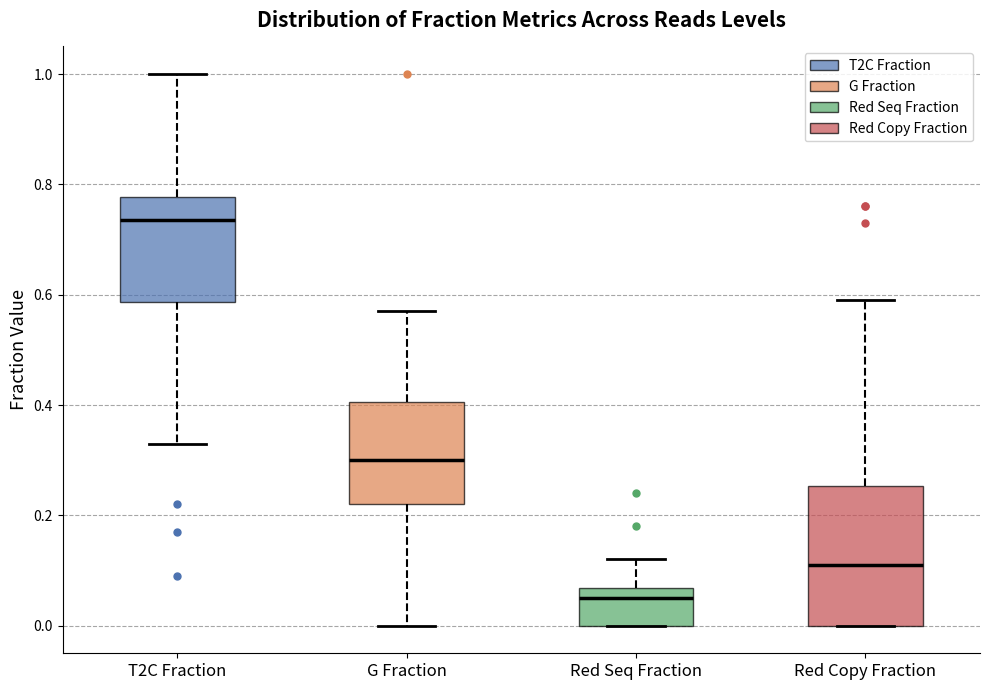

Reading left to right, read every box against the y-axis: the position of its median line, the range the box covers, and the ends of its whiskers. The values are not printed on the chart, so give them approximately, as read against the axis.

T2C Fraction: median 0.74, box 0.58 to 0.78, whiskers 0.34 to 1.00
G Fraction: median 0.30, box 0.22 to 0.40, whiskers 0.00 to 0.58
Red Seq Fraction: median 0.06 (just below the box's upper edge), box 0.00 to 0.06, whiskers 0.00 to 0.12
Red Copy Fraction: median 0.12, box 0.00 to 0.26, whiskers 0.00 to 0.60